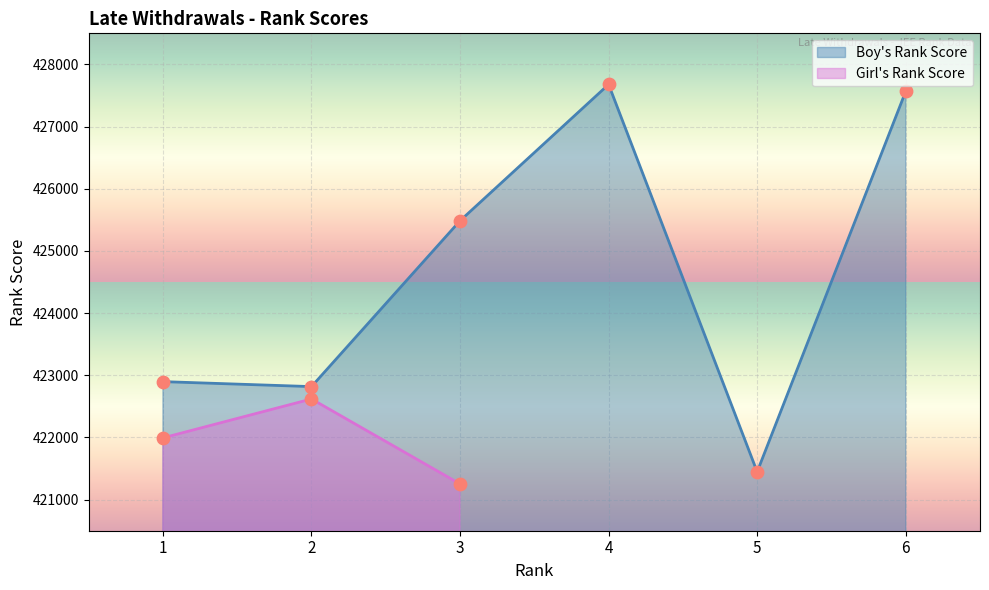

What is the ratio of the value at 3 to the value at 4?

1.0